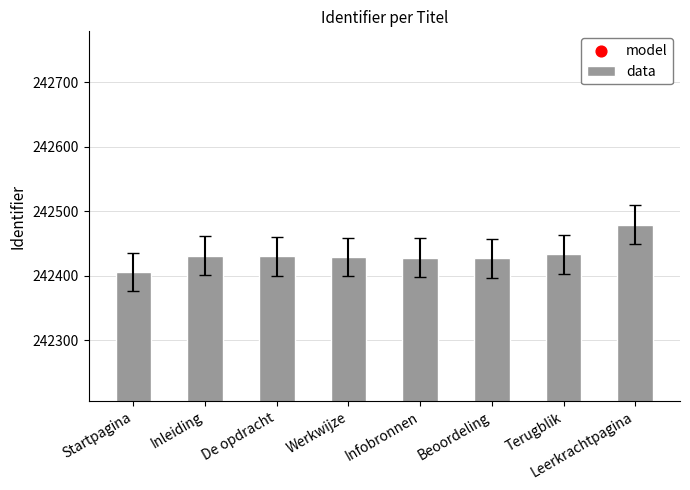

Which series reaches the maximum Y coordinate?

data